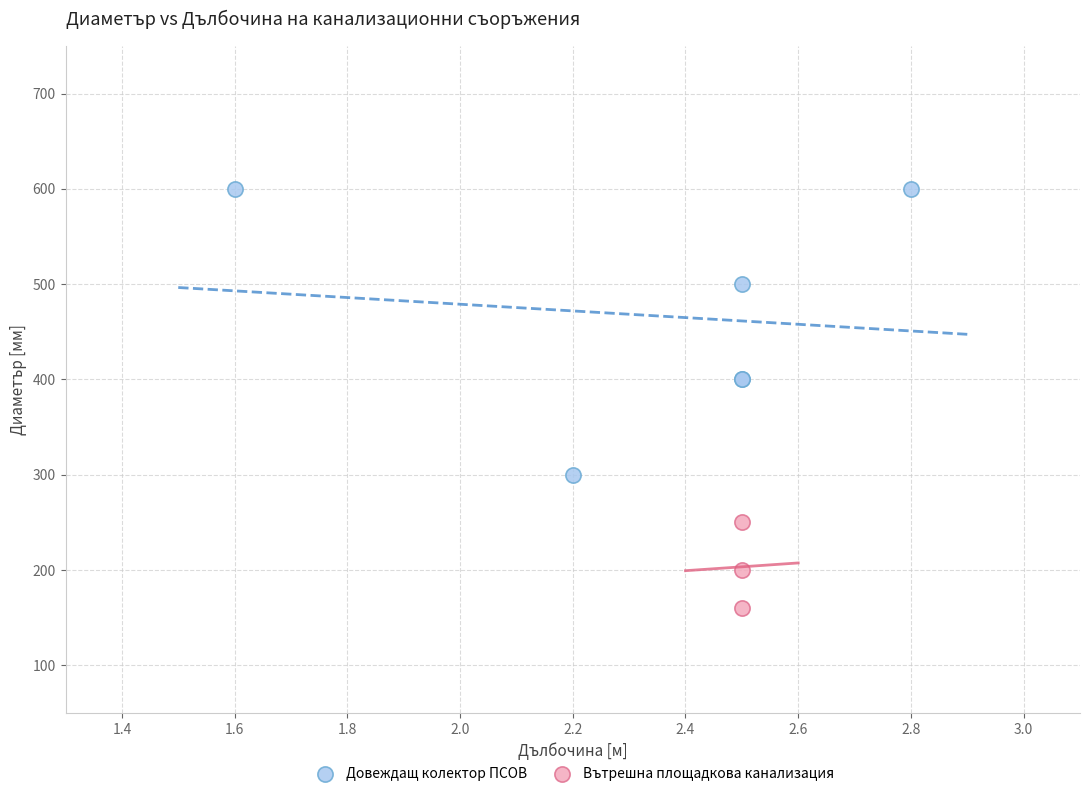

Which series contains the highest Y value?

Довеждащ колектор ПСОВ